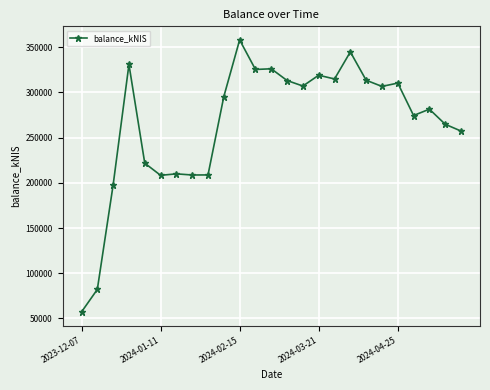

What is the average value?

265511.8